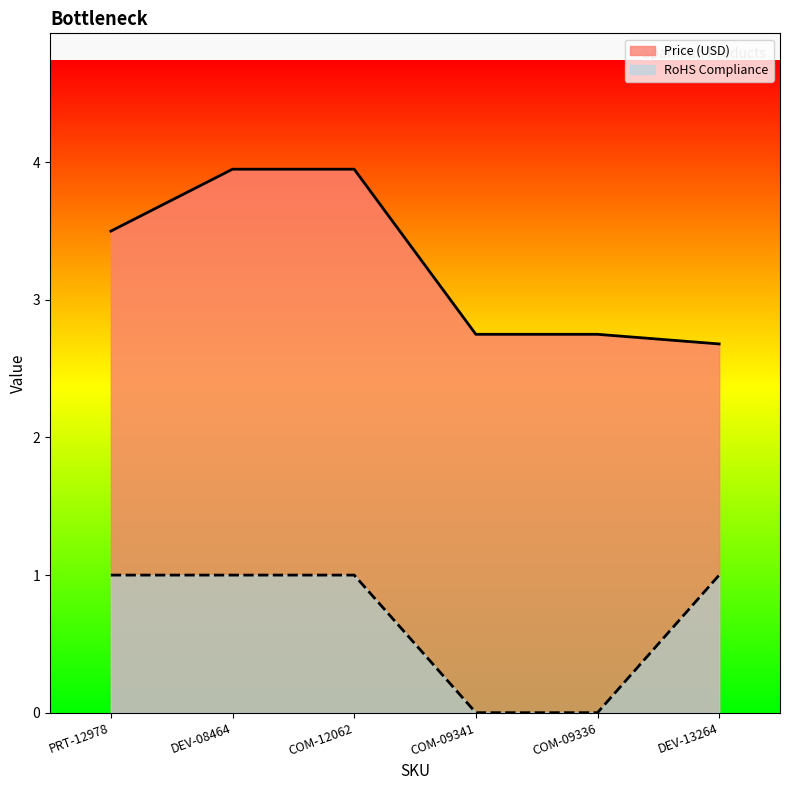

What is the difference between the maximum and second lowest values in the Price (USD) series?

1.2